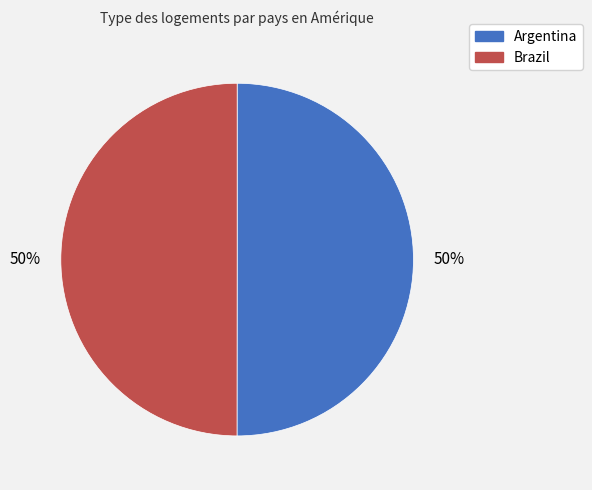

The Brazil slice represents 37% of the pie. True or false?

False